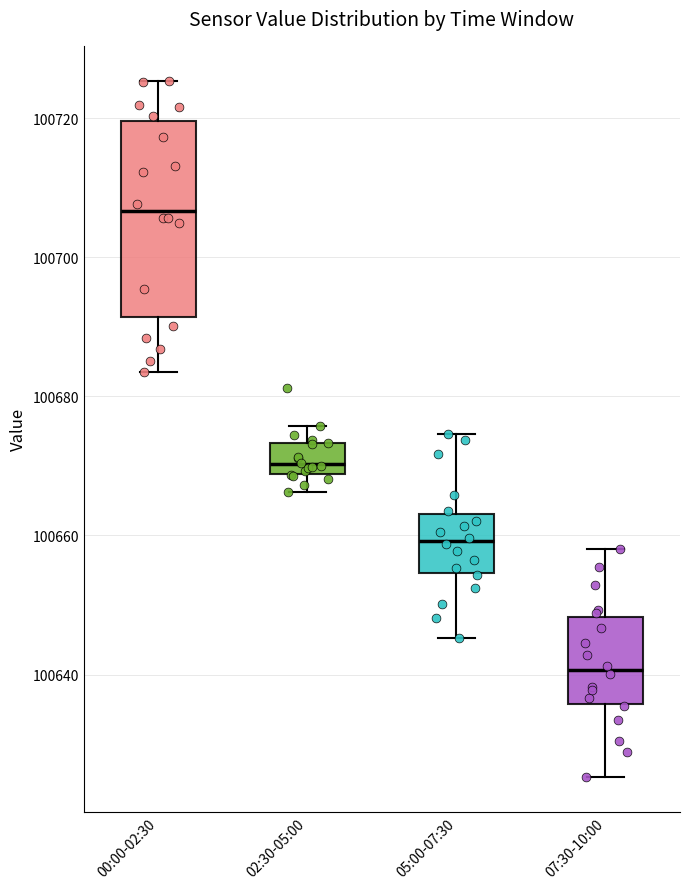

Where does the median line of the box for 07:30-10:00 sit on the y-axis? The values are not printed on the chart, so give them approximately, as read against the axis.

100640